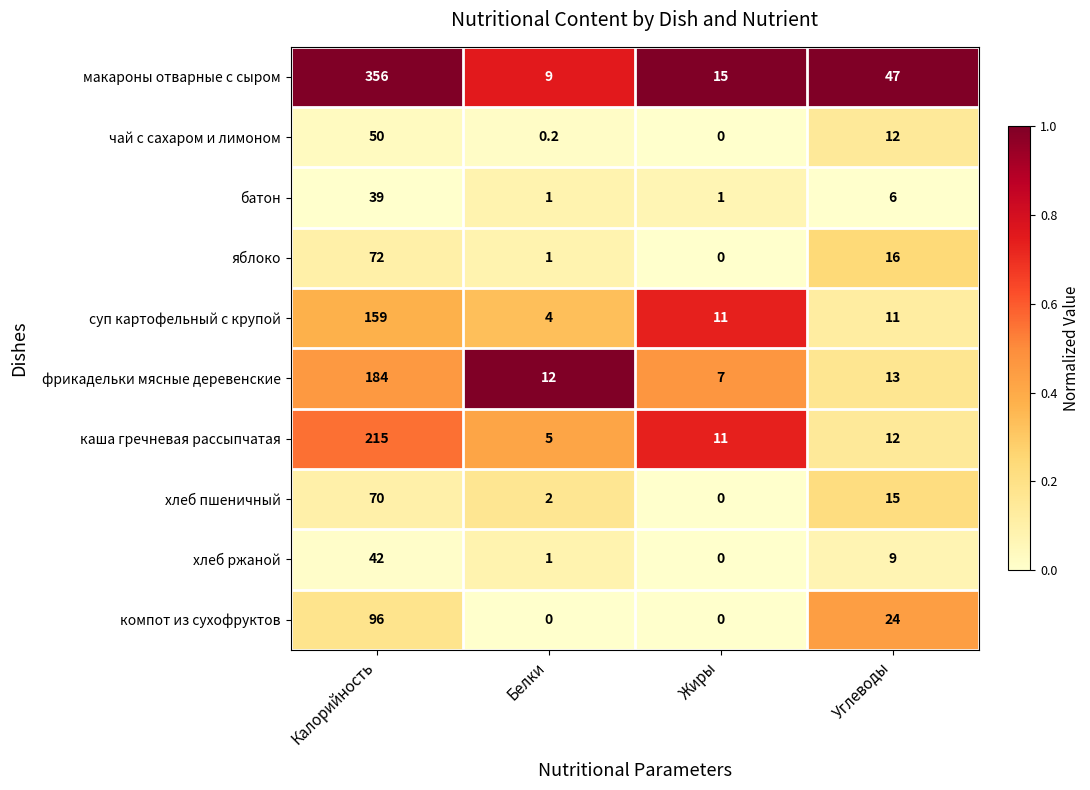

Which series has the largest total across all categories?

макароны отварные с сыром